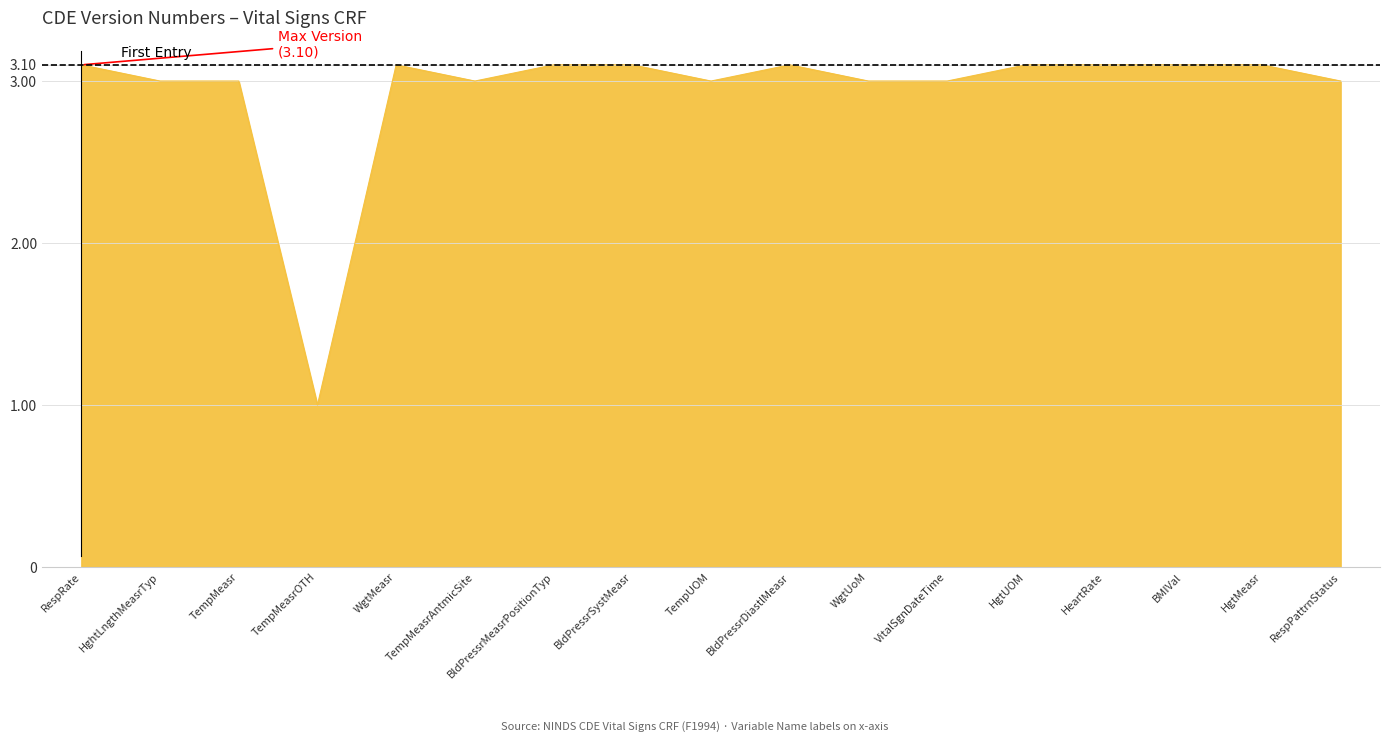

Does the chart display data point markers on the line(s)?

No